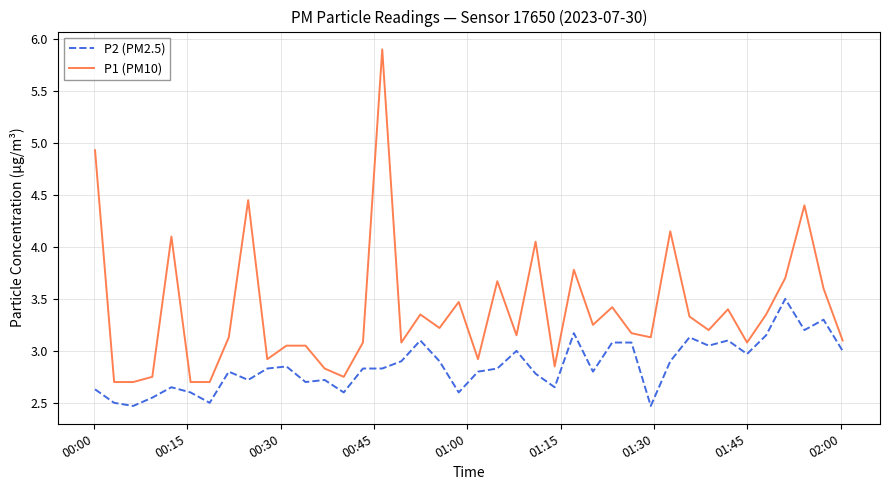

Which series has the widest spread of values?

P1 (PM10)